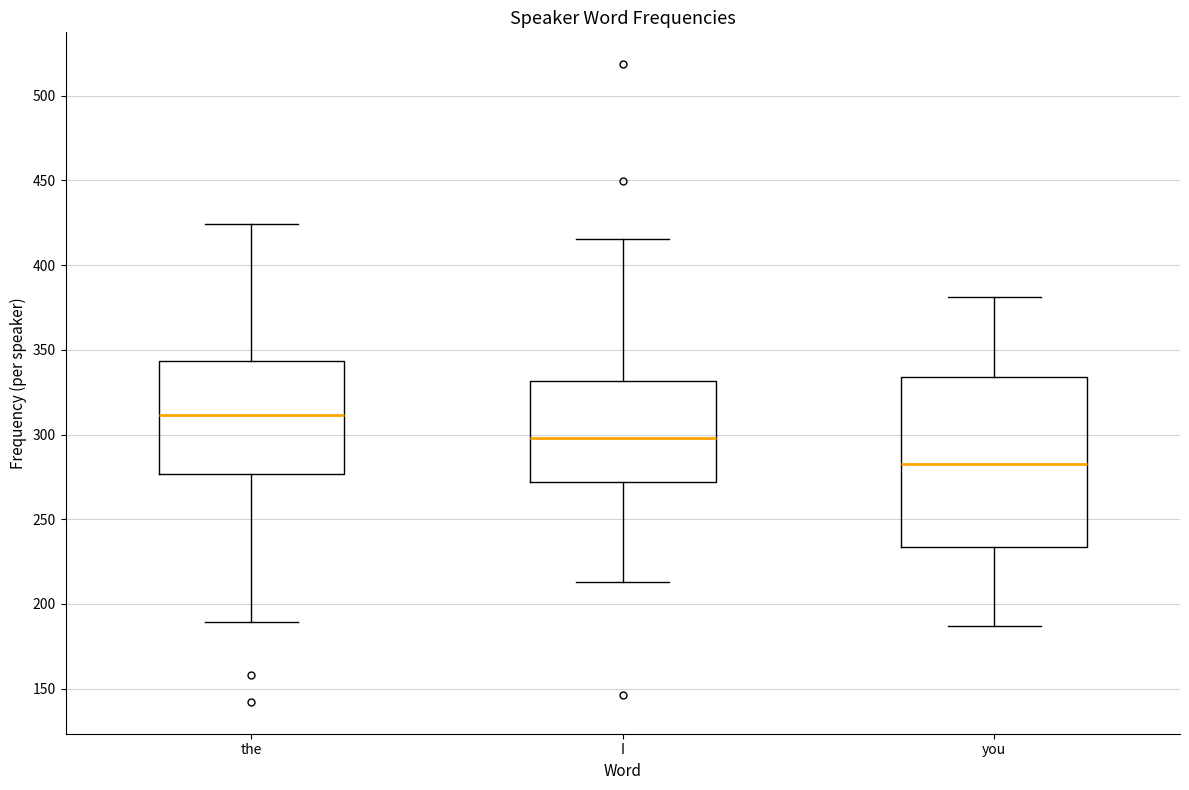

Which box has the lowest median line?

you